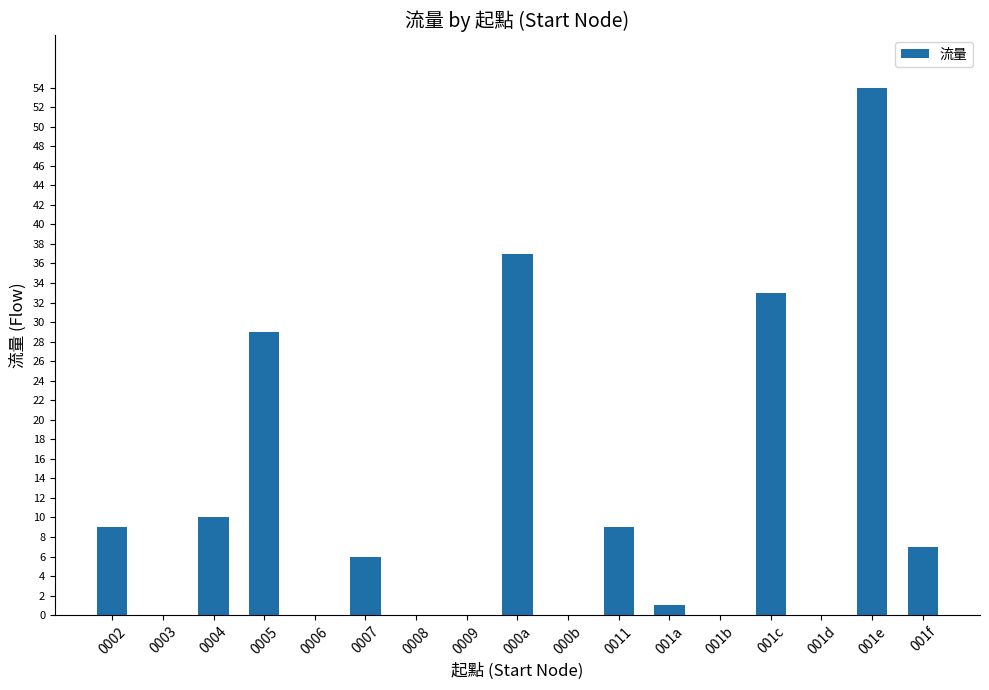

True or false: the data shows 50 at 0005.

False